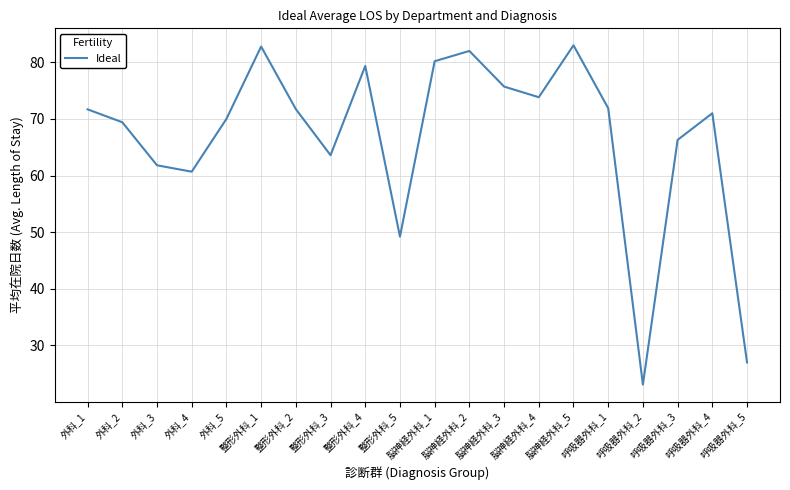

Where does the data first go above 71?

外科_1